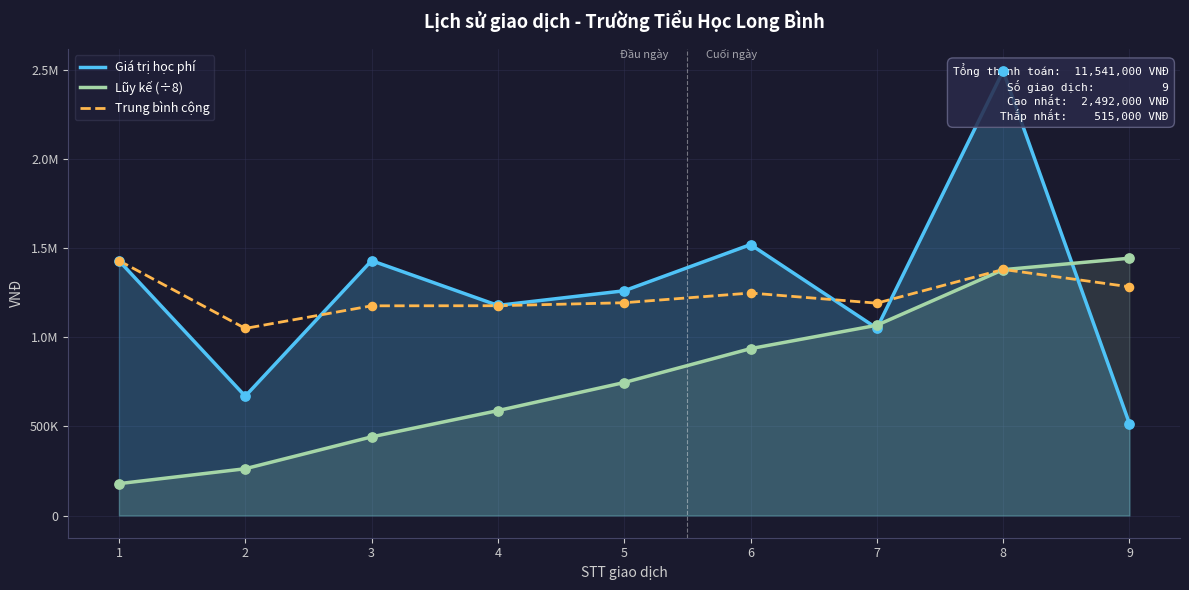

Which series has the widest spread of Y values?

Giá trị học phí